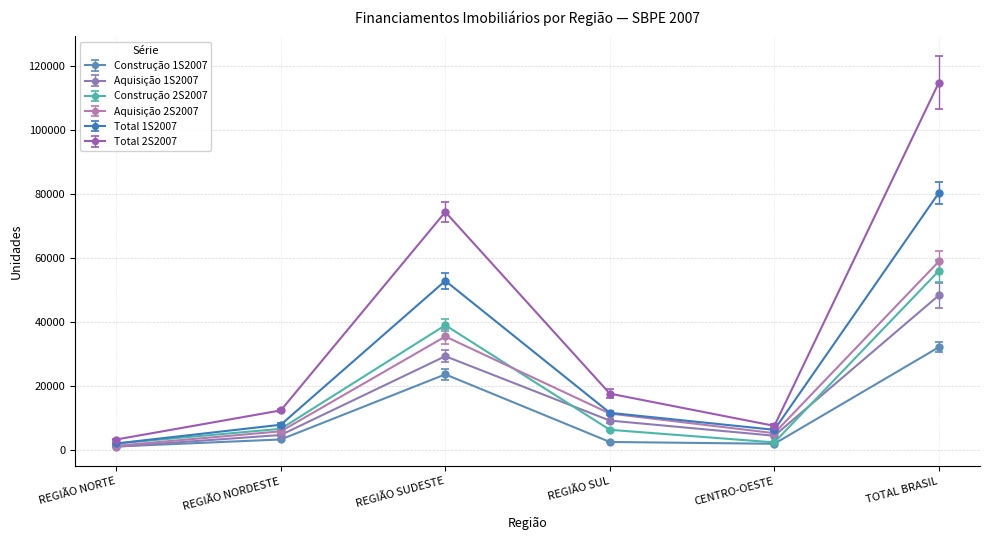

The Total 1S2007 series shows 2737 at REGIÃO NORDESTE. True or false?

False